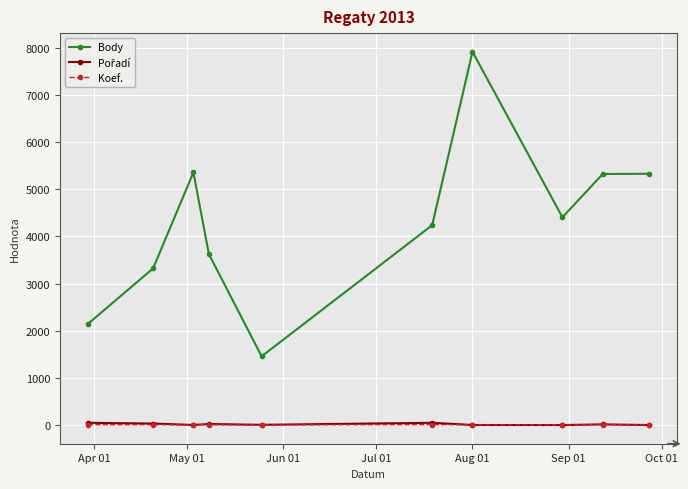

True or false: Koef. has more than 0 points higher than both neighbors.

True